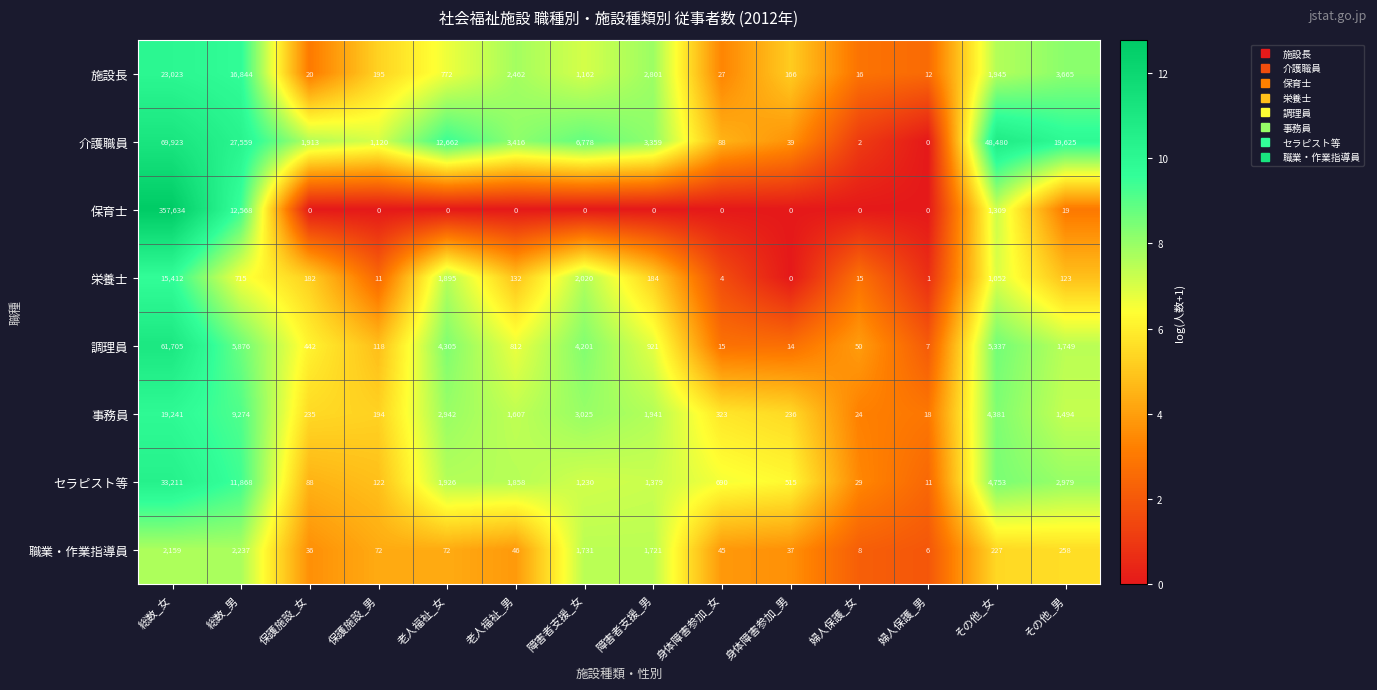

At which label is セラピスト等 closest to 16611?

総数_男